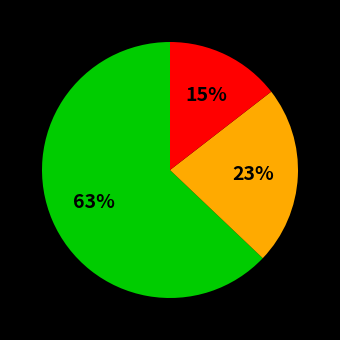

Is there a majority slice in this chart?

Yes